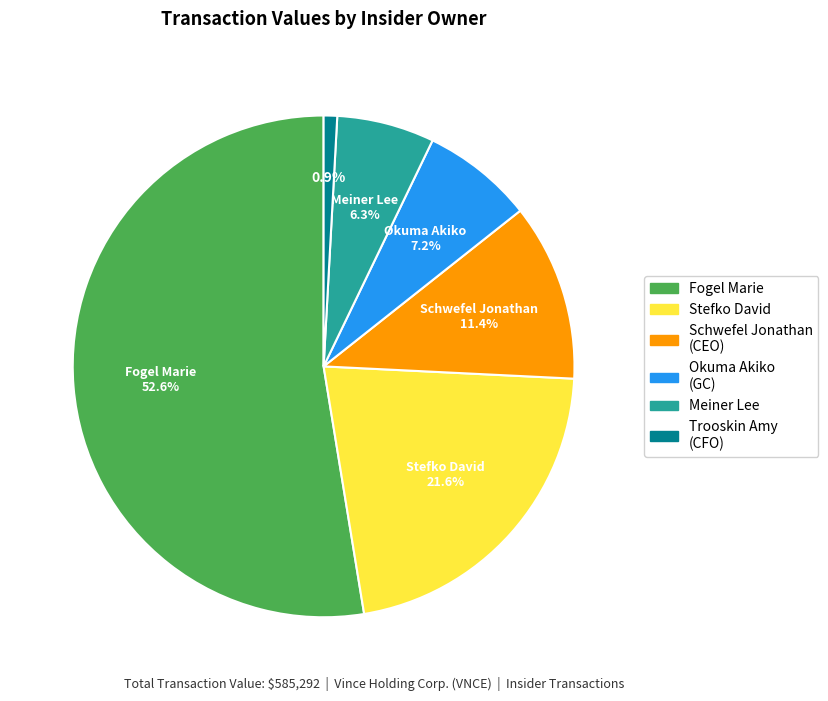

Does any single category account for the majority?

Yes